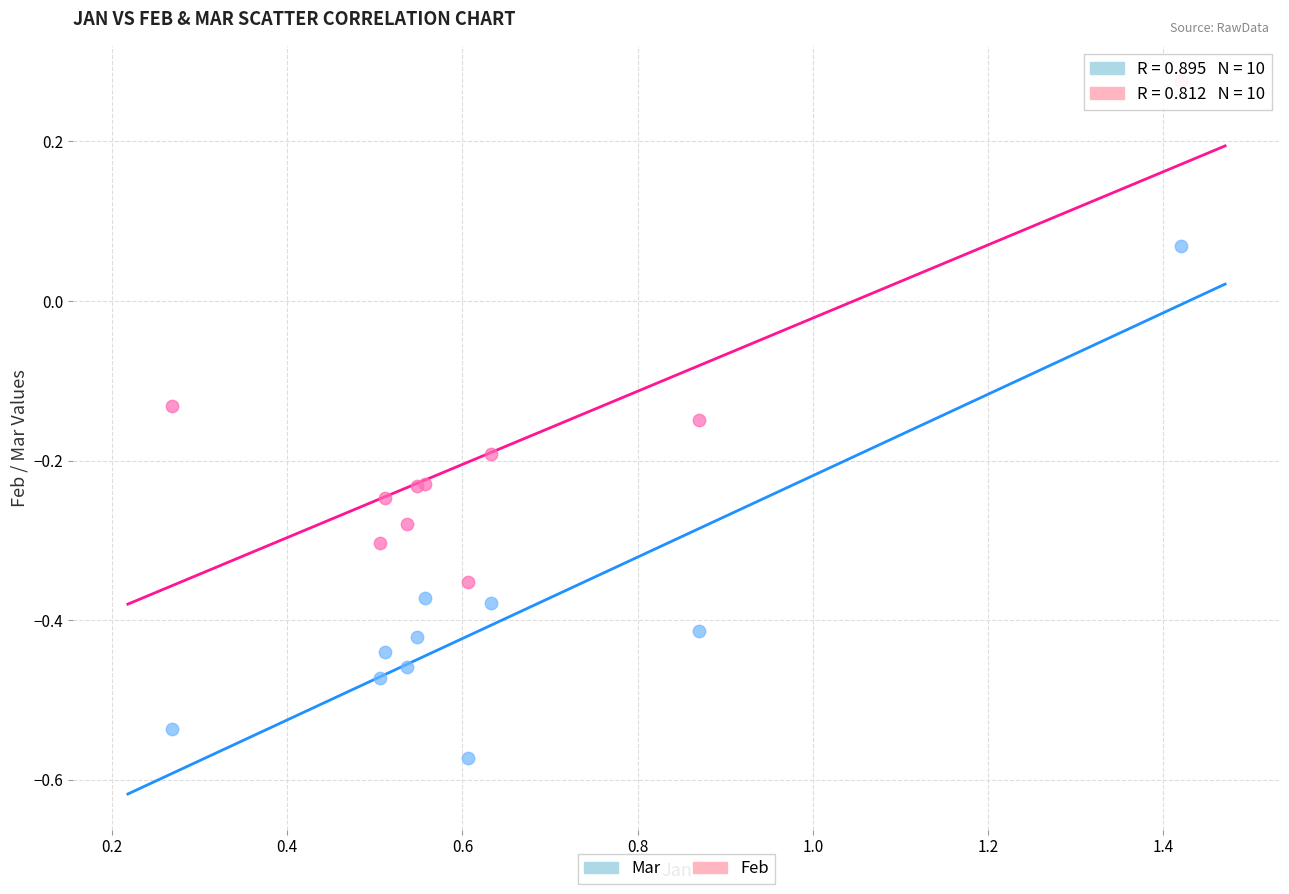

Which series reaches the maximum Y coordinate?

Feb